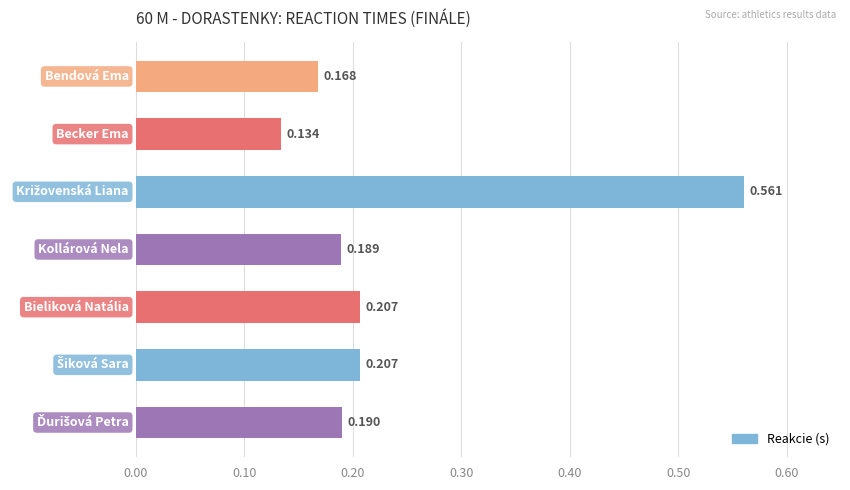

What is the difference between the maximum and second lowest values?

0.4